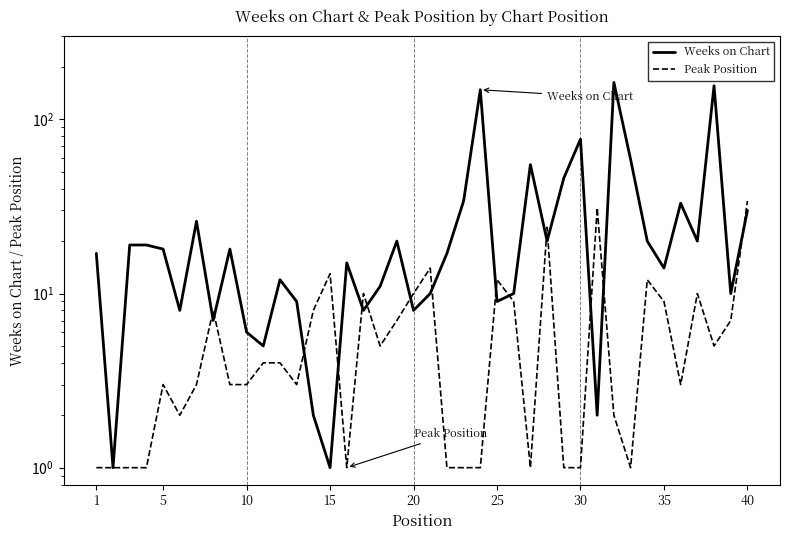

What is the minimum value for Peak Position?

1